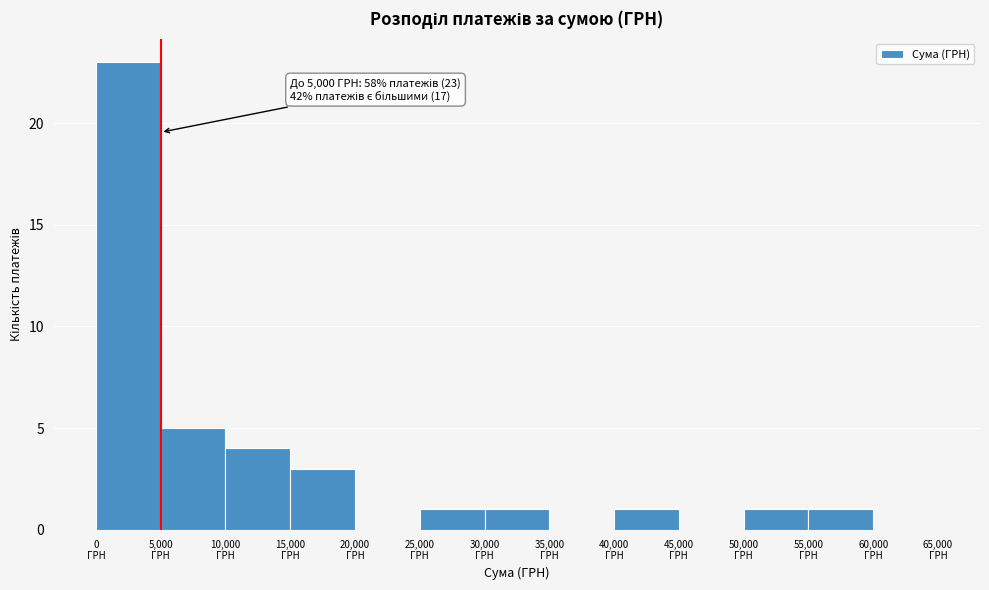

Over which range of the x-axis is the bar tallest?

0 to 5000